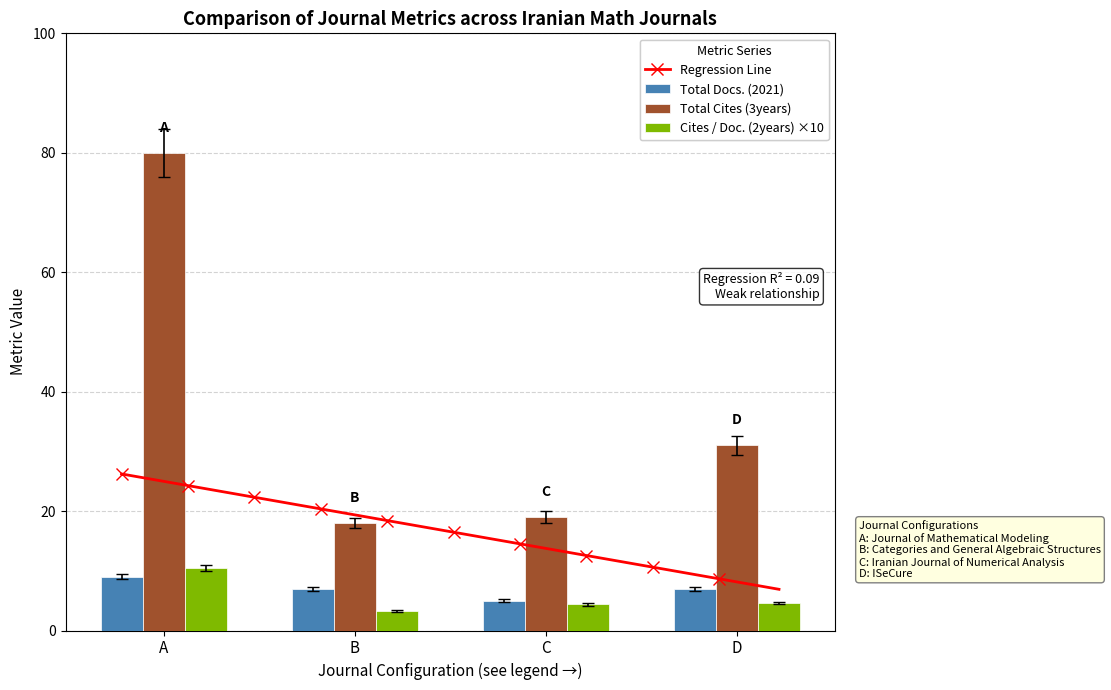

What is the sum of the Cites / Doc. (2years) ×10 values at B and A?

13.7